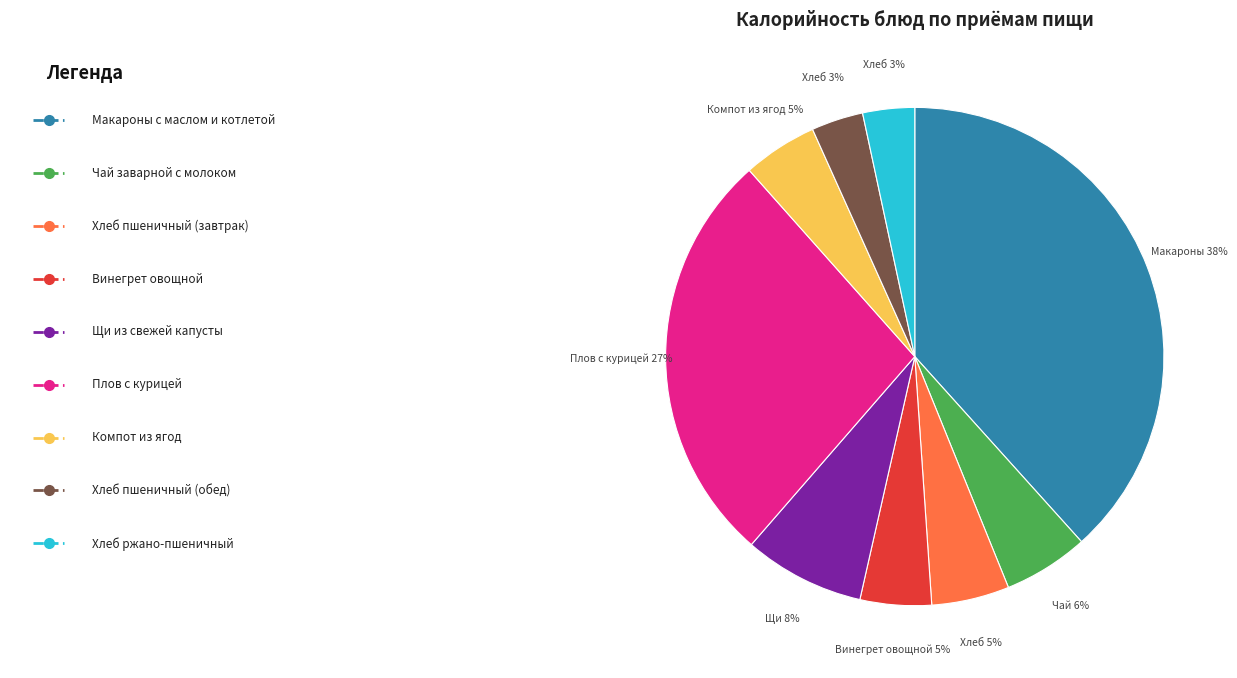

To the nearest percent, what is the difference between the largest and smallest slice percentages?

35%